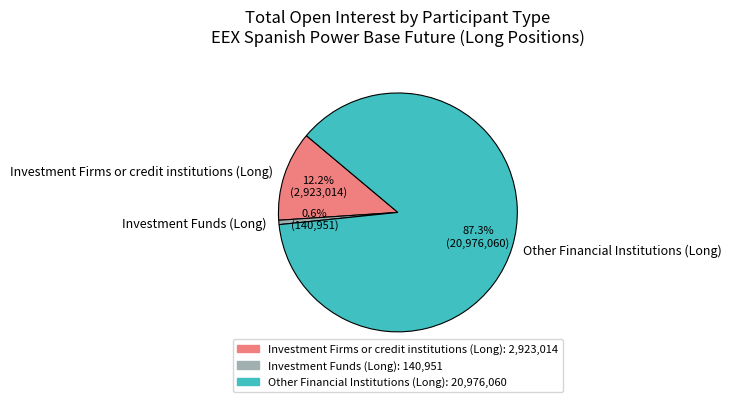

Is there a majority slice in this chart?

Yes